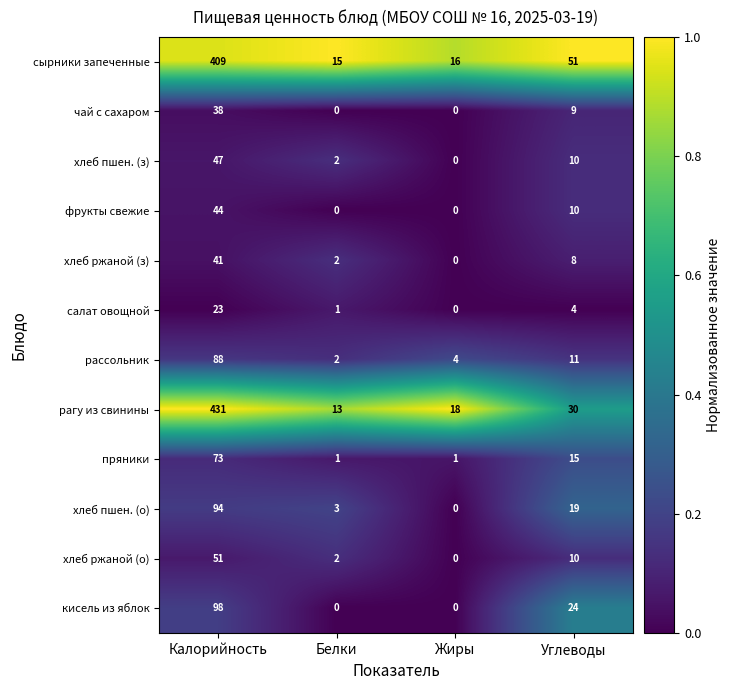

List the series in order of their peak value, lowest first.

салат овощной, чай с сахаром, хлеб ржаной (з), фрукты свежие, хлеб пшен. (з), хлеб ржаной (о), пряники, рассольник, хлеб пшен. (о), кисель из яблок, сырники запеченные, рагу из свинины